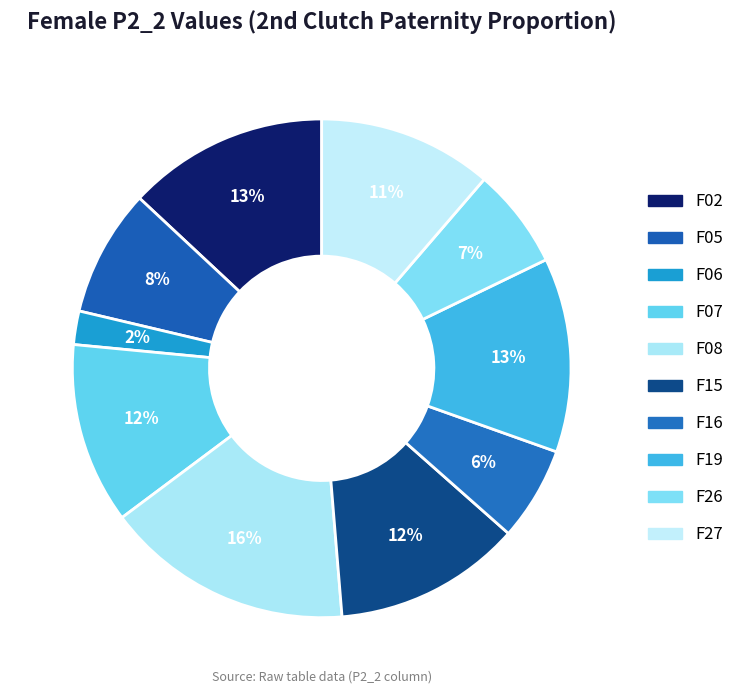

True or false: F26 accounts for 1% of the total.

False